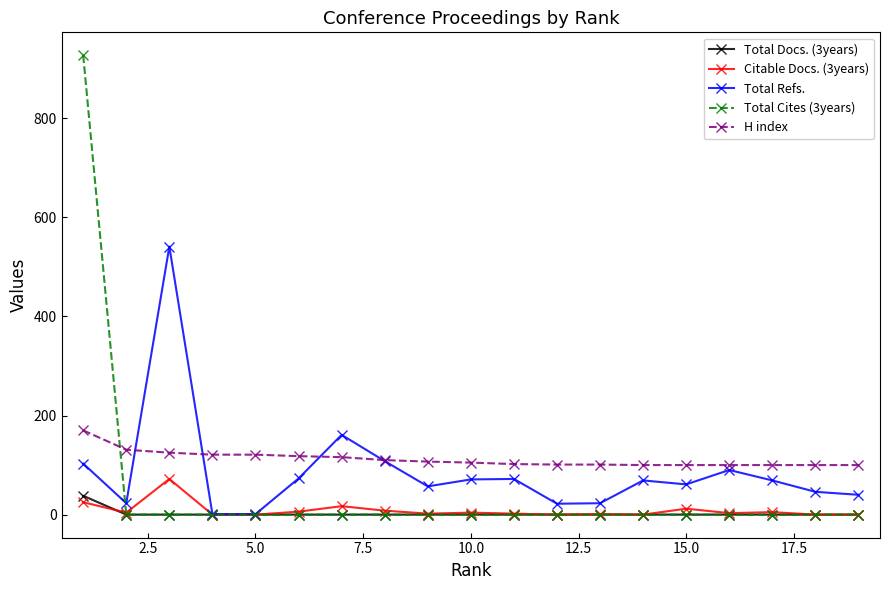

True or false: Total Refs. has more than 2 points higher than both neighbors.

True